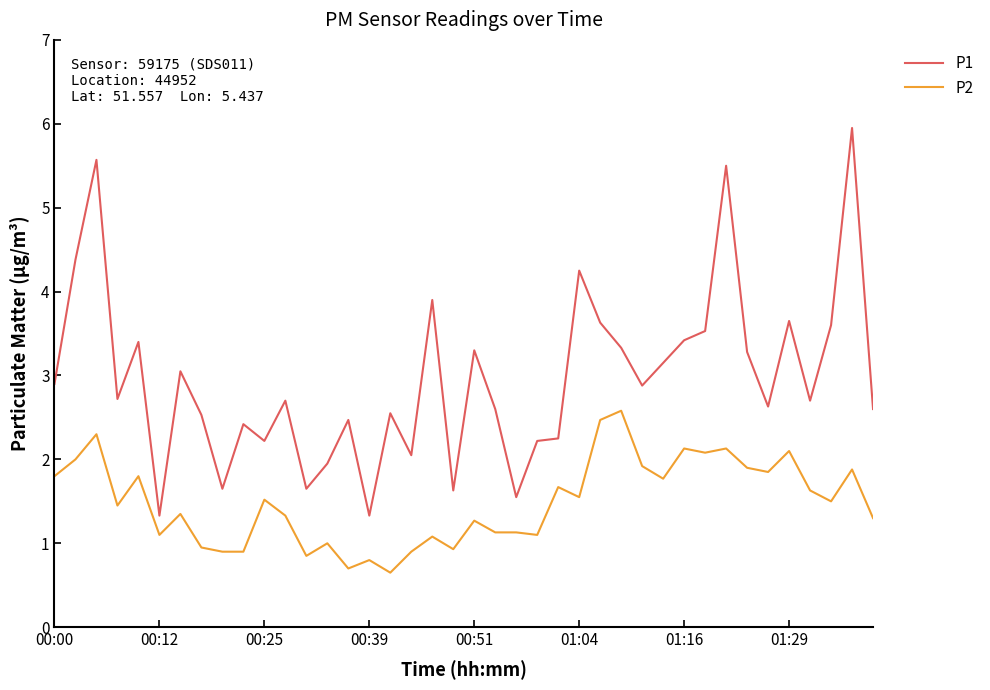

Which series has the largest range (max minus min)?

P1